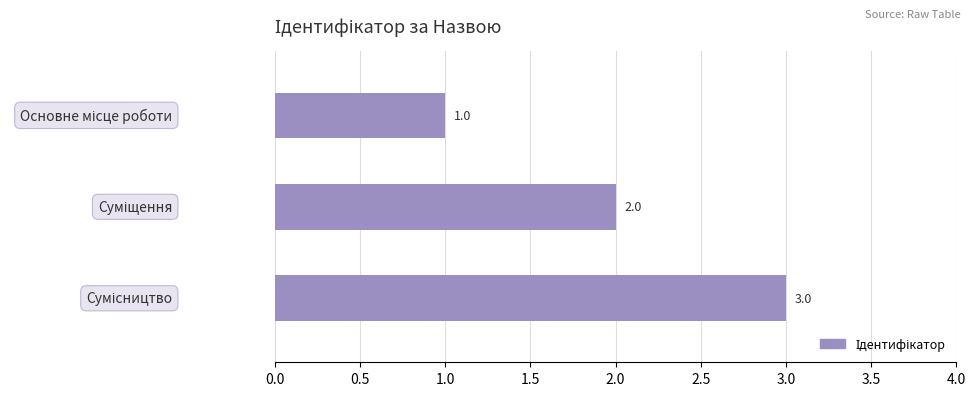

How many values are between 1 and 3?

3